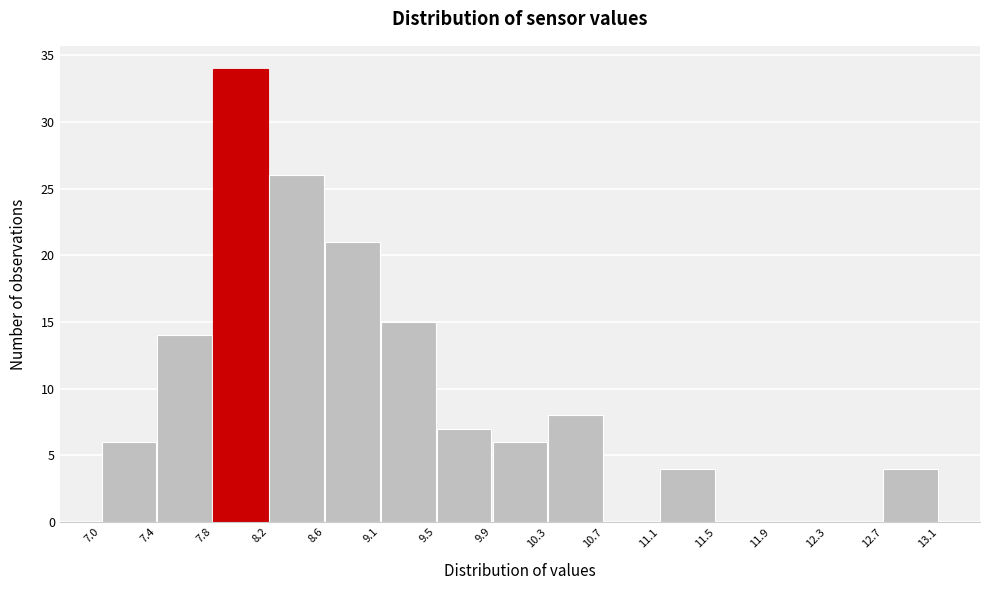

Reading left to right, transcribe this chart: for each bar, give the range it covers on the x-axis and its height. The values are not printed on the chart, so give them approximately, as read against the axis.

7.0 to 7.4: 6
7.4 to 7.8: 14
7.8 to 8.2: 34
8.2 to 8.6: 26
8.6 to 9.1: 21
9.1 to 9.5: 15
9.5 to 9.9: 7
9.9 to 10.3: 6
10.3 to 10.7: 8
10.7 to 11.1: 0
11.1 to 11.5: 4
11.5 to 11.9: 0
11.9 to 12.3: 0
12.3 to 12.7: 0
12.7 to 13.1: 4